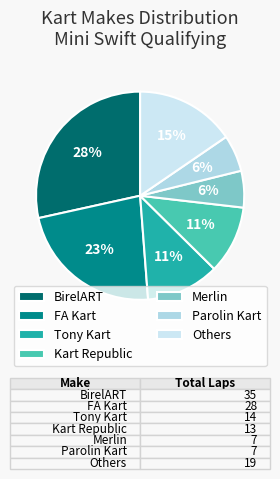

How many slices are in this pie chart?

7